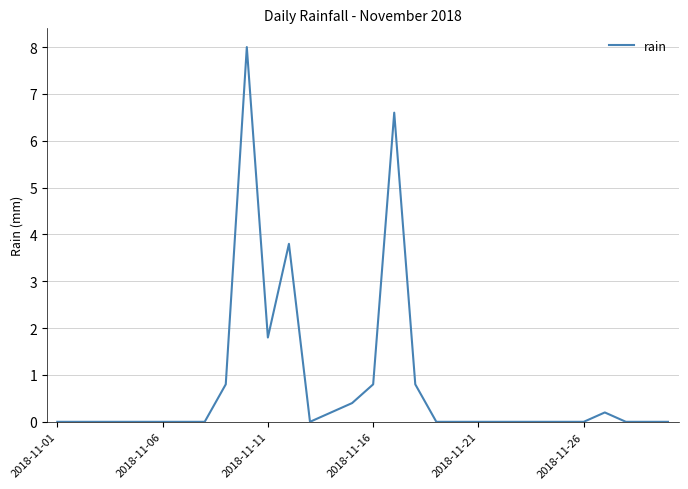

What is the difference between the maximum and minimum values?

8.0